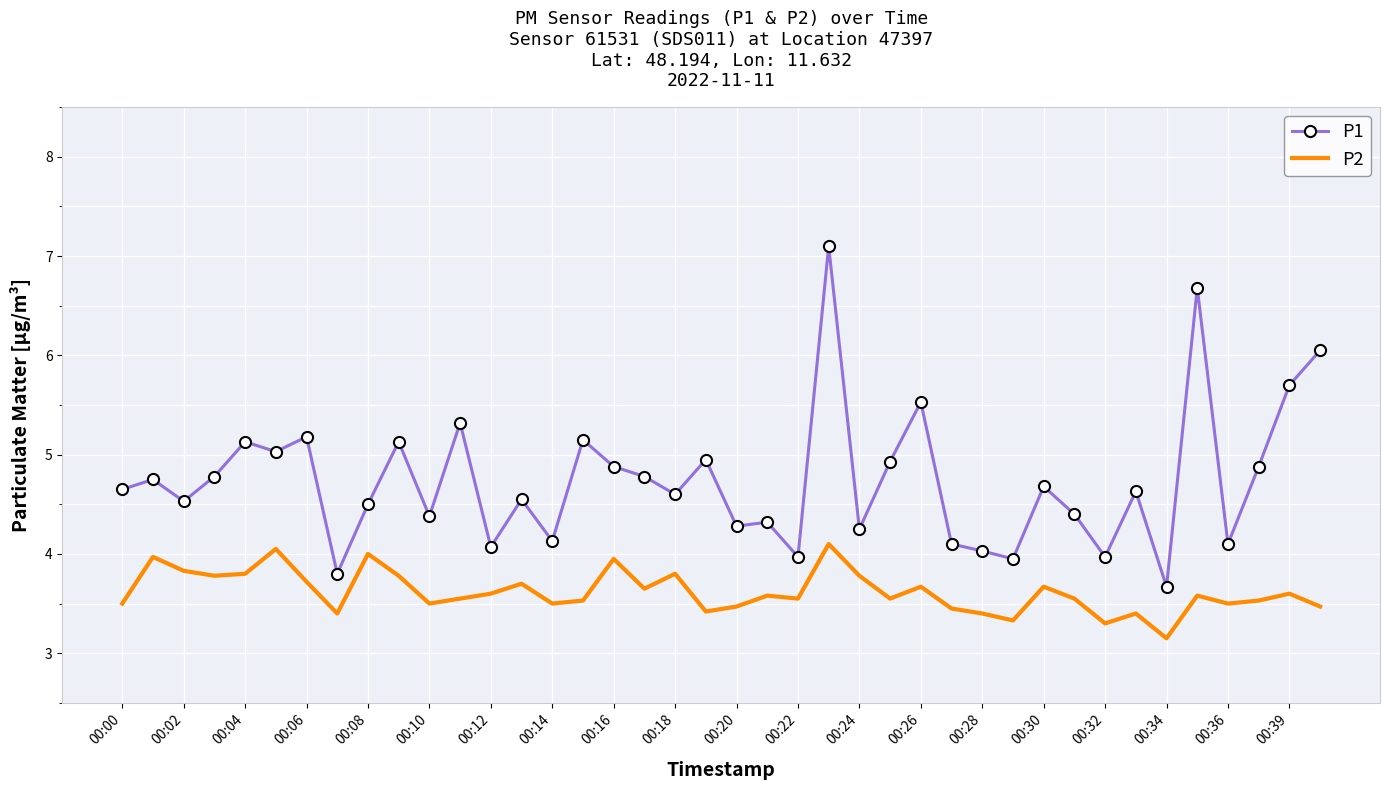

What is the maximum value for P1?

7.1